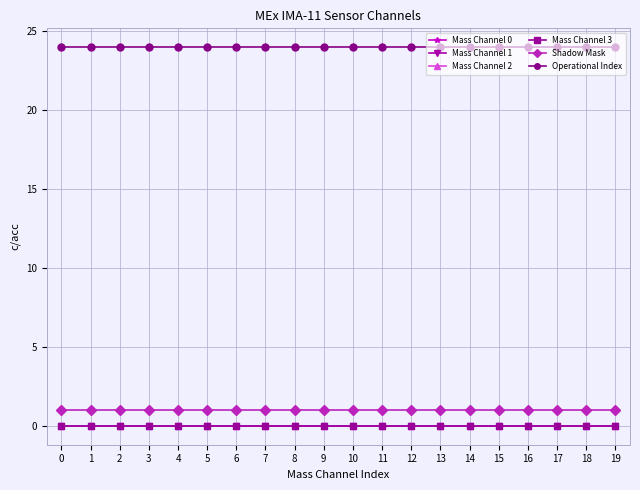

Rank the series by their maximum value, from highest to lowest.

Operational Index, Shadow Mask, Mass Channel 0, Mass Channel 1, Mass Channel 2, Mass Channel 3